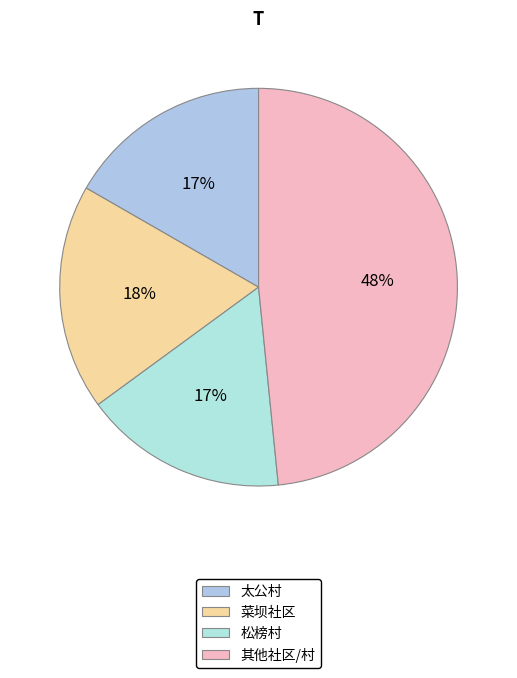

How many slices are in this pie chart?

4